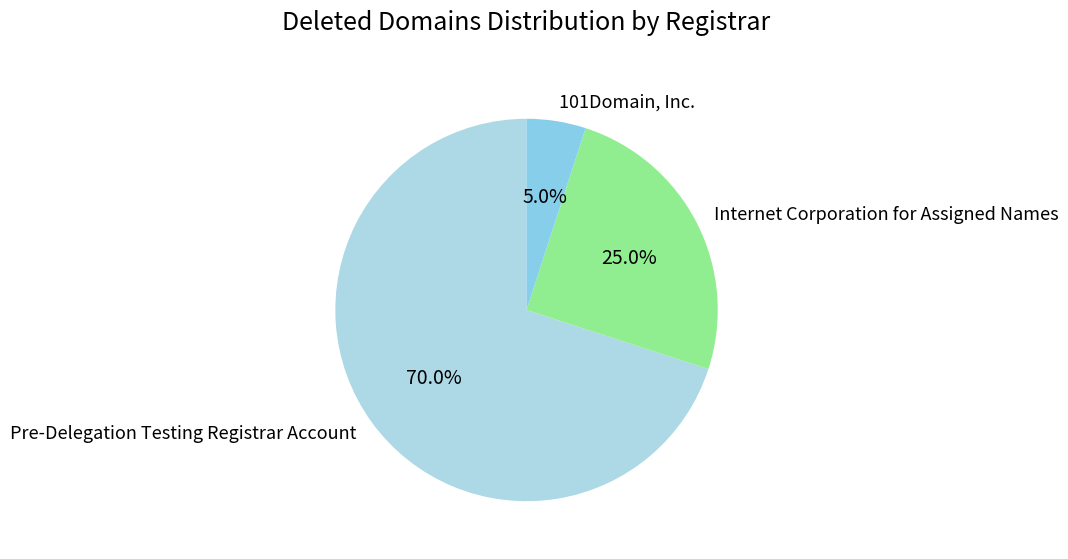

Does 101Domain, Inc. account for over 50% of the chart?

No